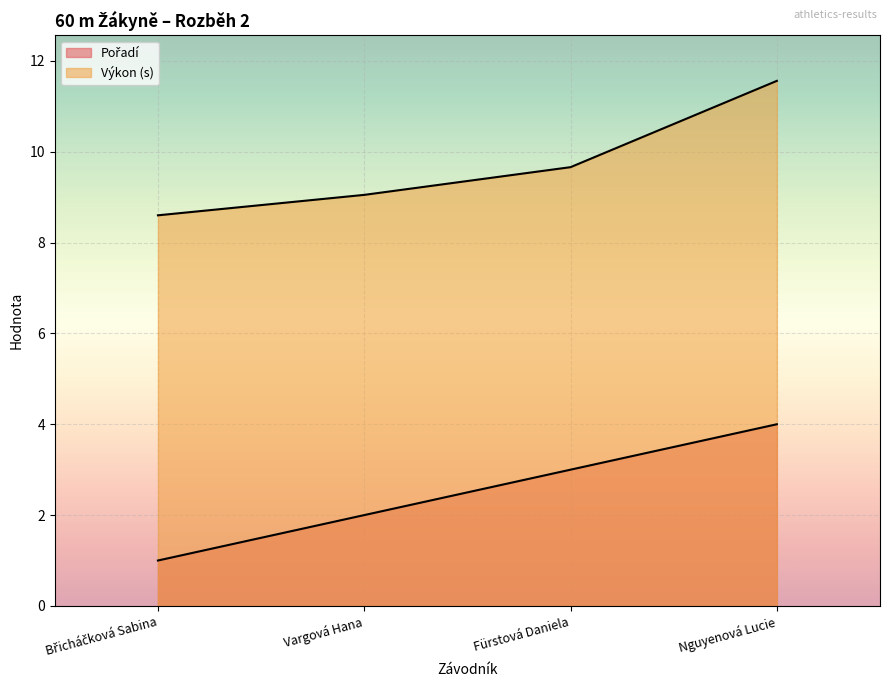

What is the sum of the Výkon values at Nguyenová Lucie and Vargová Hana?

20.6